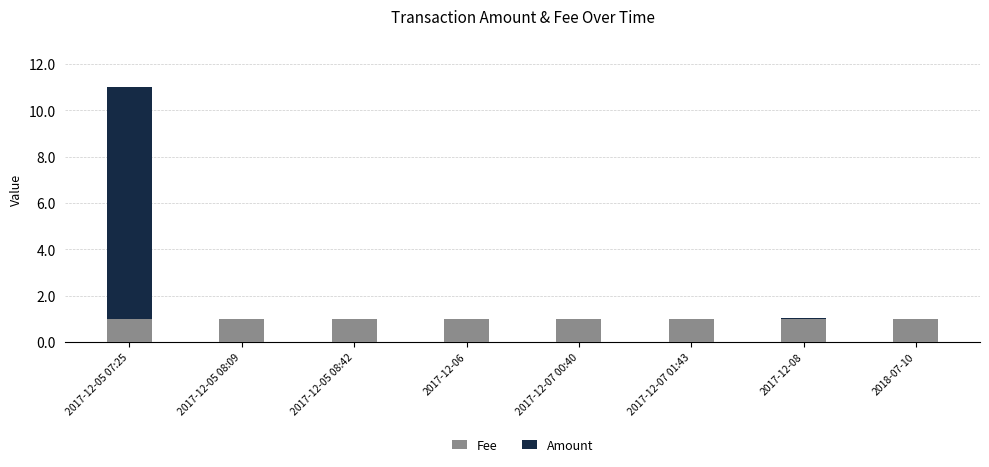

What is the total value across all series at 2017-12-05 08:42?

1.0